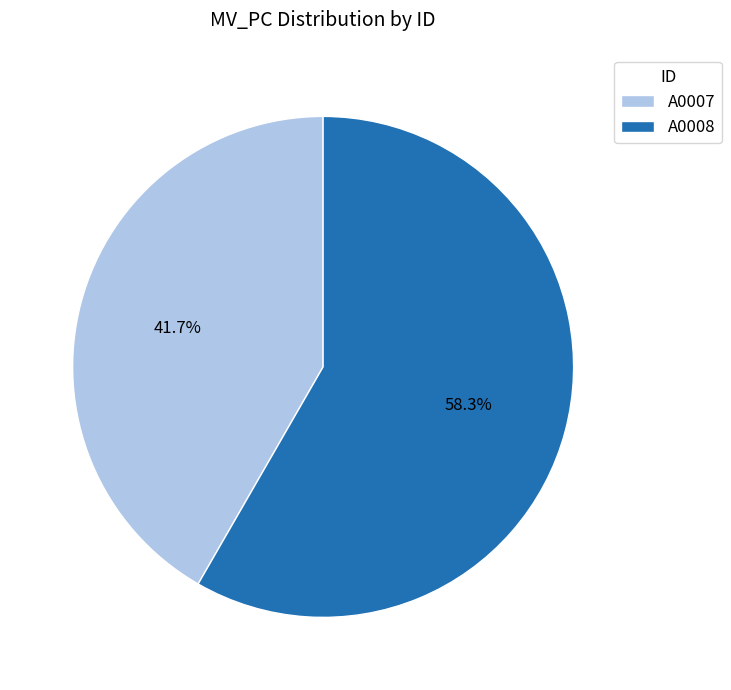

To the nearest percent, what is the difference between the largest and smallest slice percentages?

17%